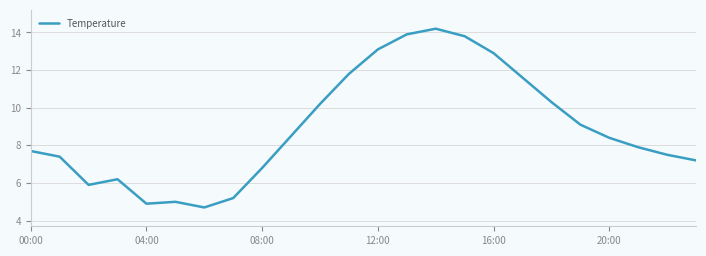

What is the difference between the maximum and minimum values?

9.5